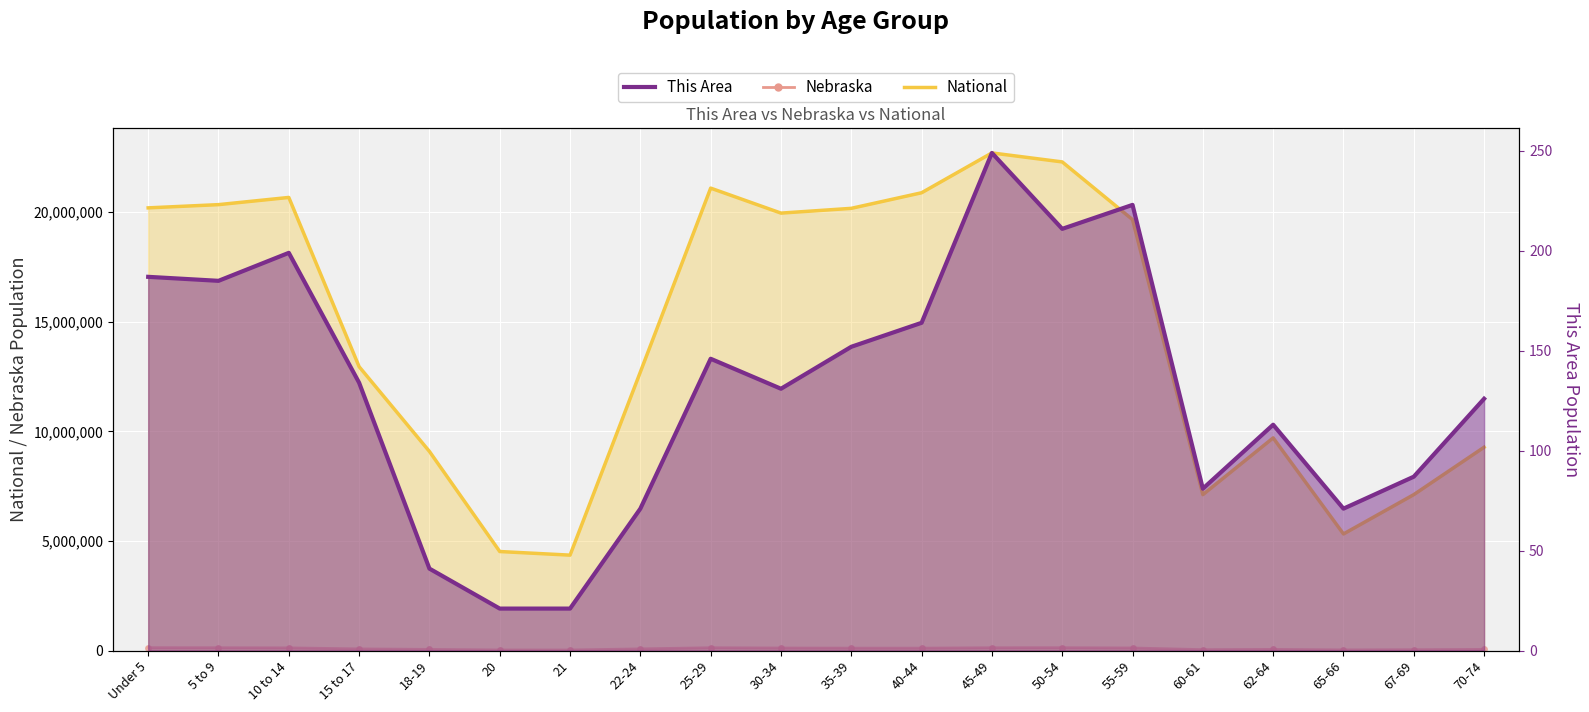

What are all the series names shown in the legend?

This Area, Nebraska, National